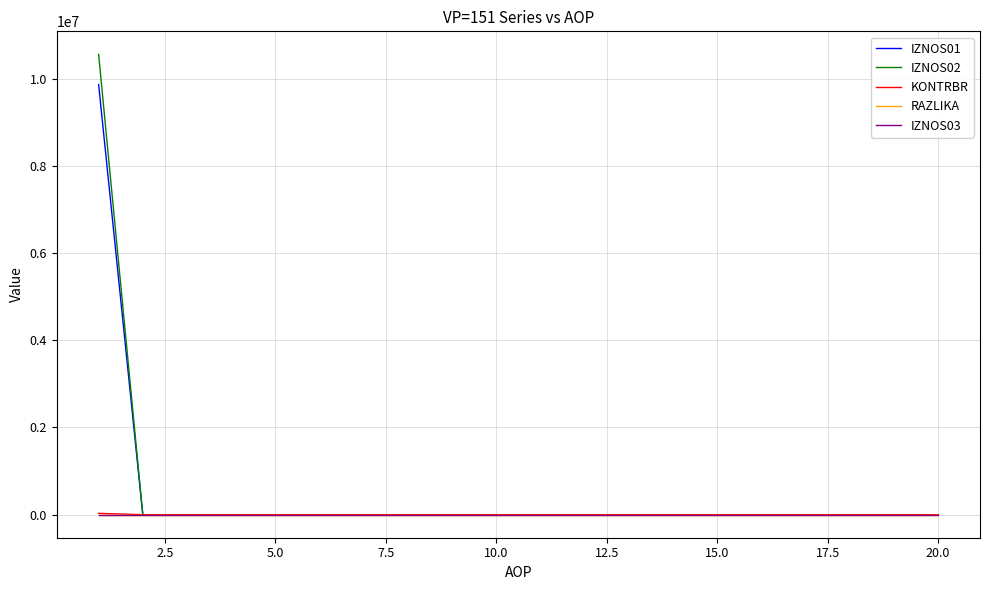

What is the greatest value displayed?

10557761.6